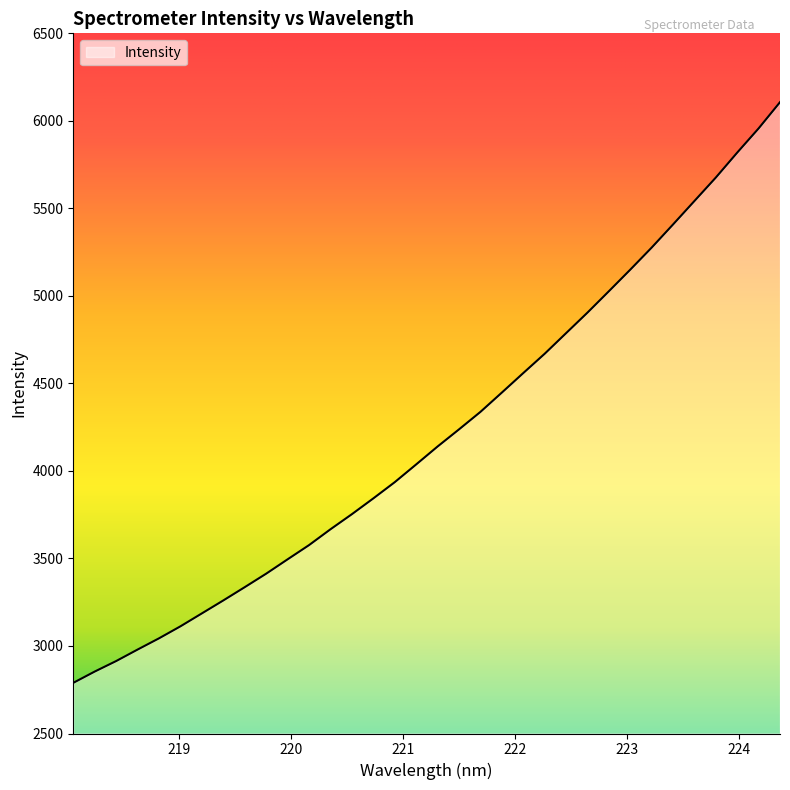

What is the greatest value displayed?

6106.7